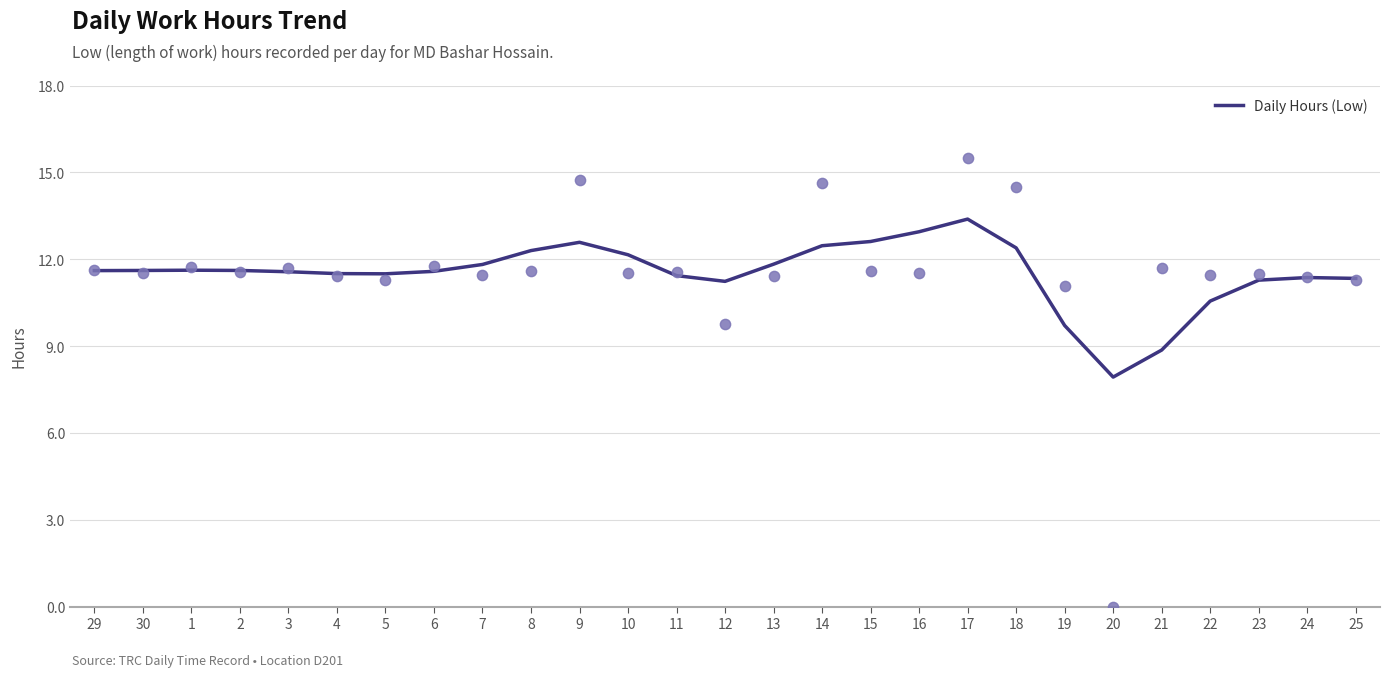

What is the change in value from 29 to 15?

+1.0